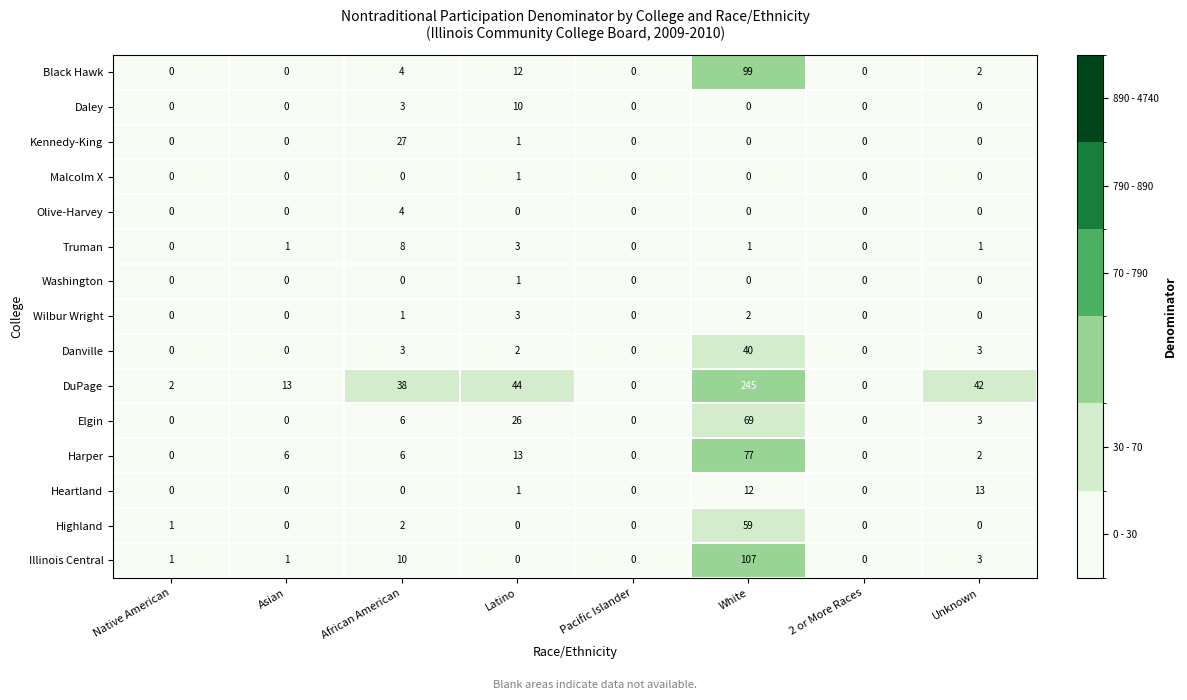

How many values in Truman are above zero?

5